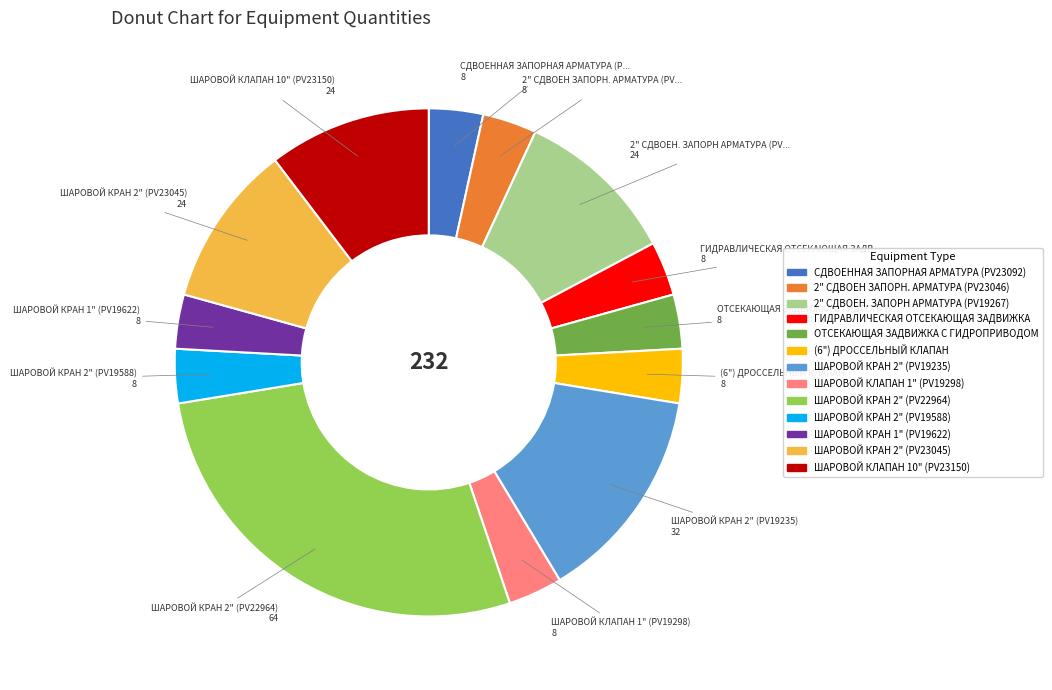

The (6") ДРОССЕЛЬНЫЙ КЛАПАН slice represents 3% of the pie. True or false?

True